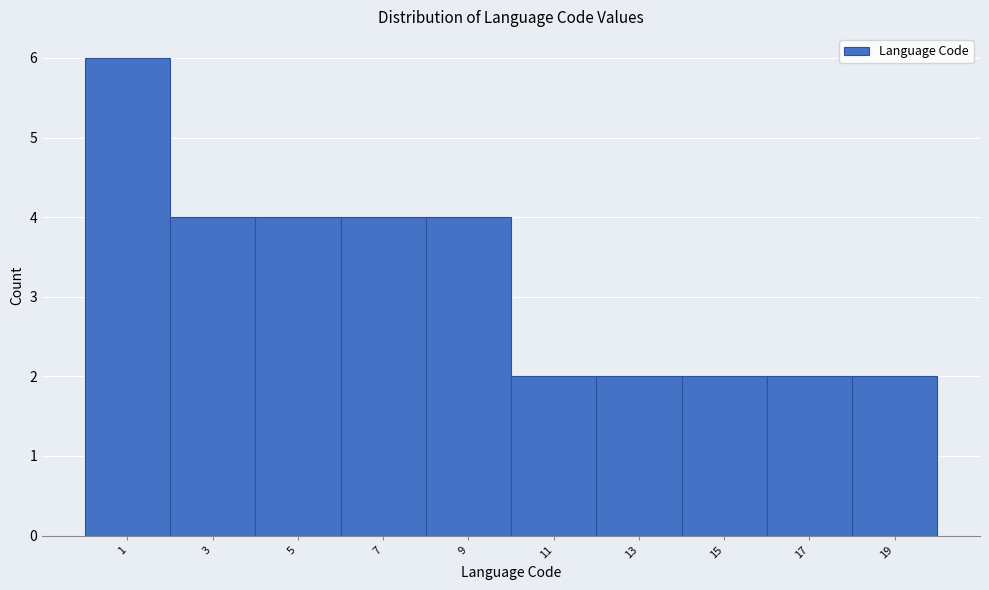

Reading left to right, extract all data points from this chart.

1=6	3=4	5=4	7=4	9=4	11=2	13=2	15=2	17=2	19=2